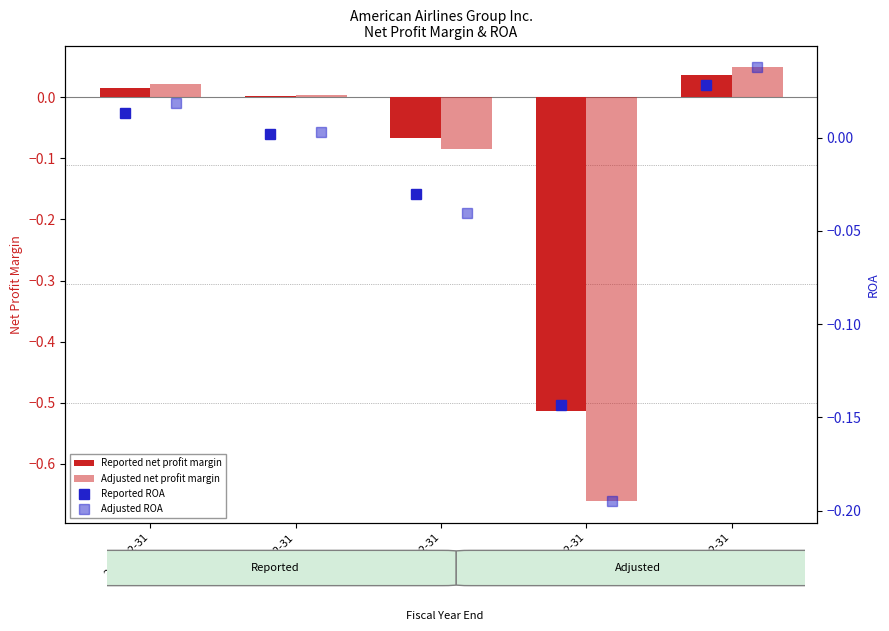

Read the Adjusted net profit margin value at 2020-12-31.

-0.7